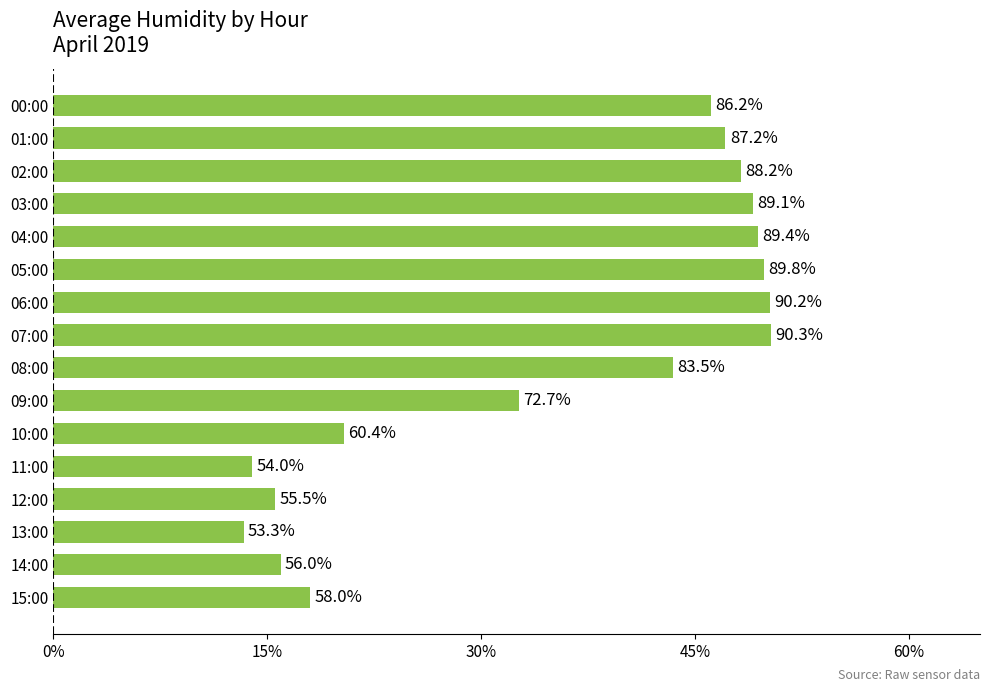

List the labels in order of value, largest first.

07:00, 06:00, 05:00, 04:00, 03:00, 02:00, 01:00, 00:00, 08:00, 09:00, 10:00, 15:00, 14:00, 12:00, 11:00, 13:00